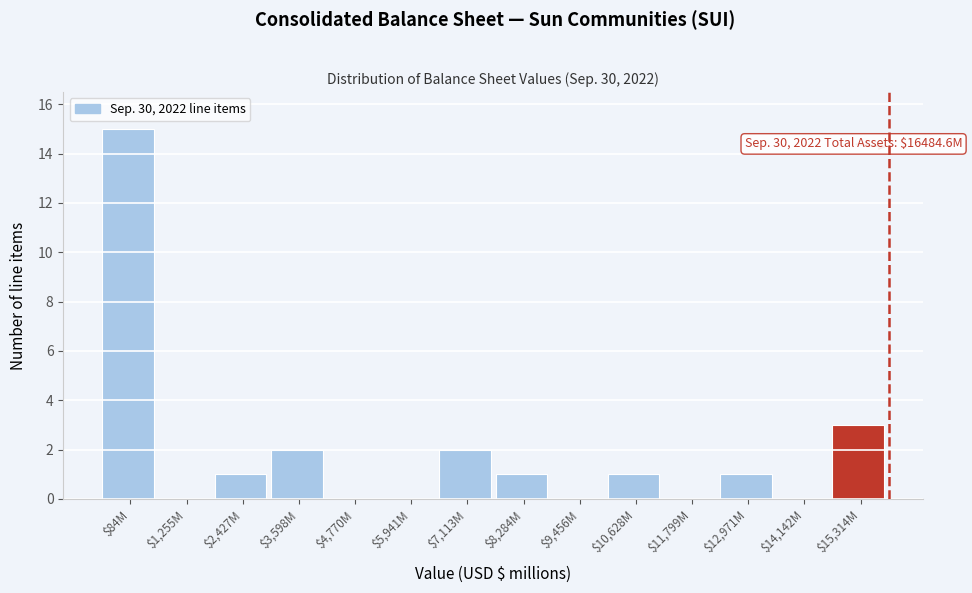

Is it true that the value at $3,598M is 1?

False